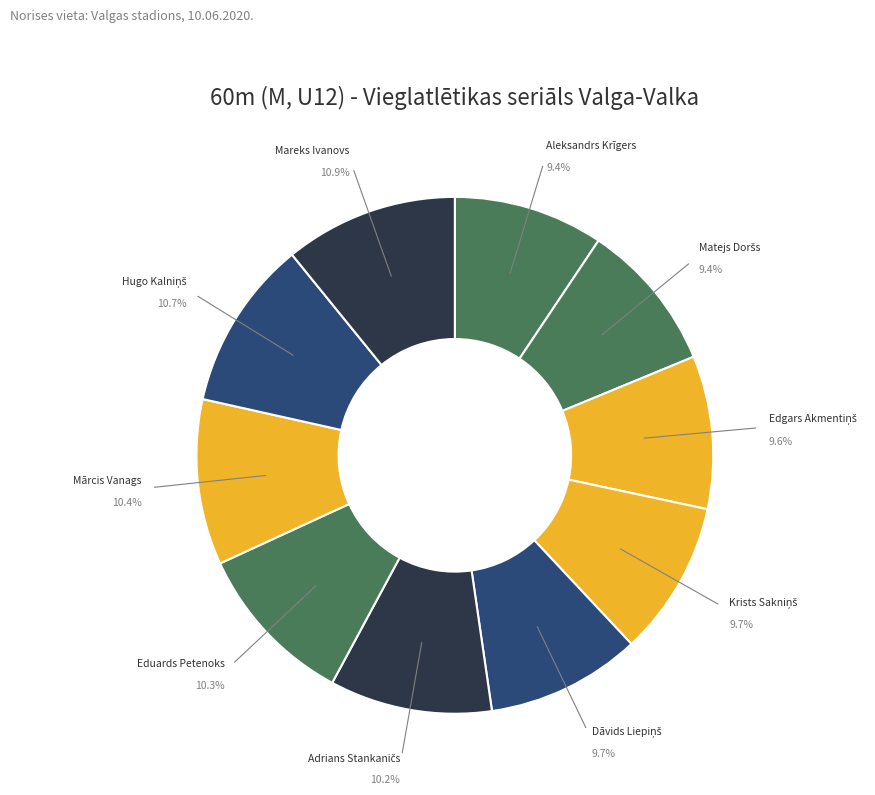

How many segments does this pie chart have?

10